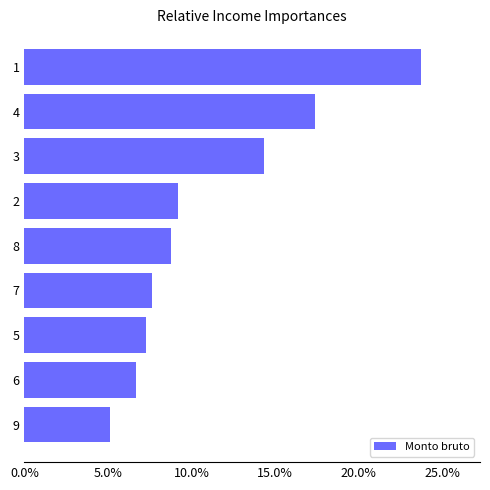

What is the sum of the values at 5 and 3?

21.6